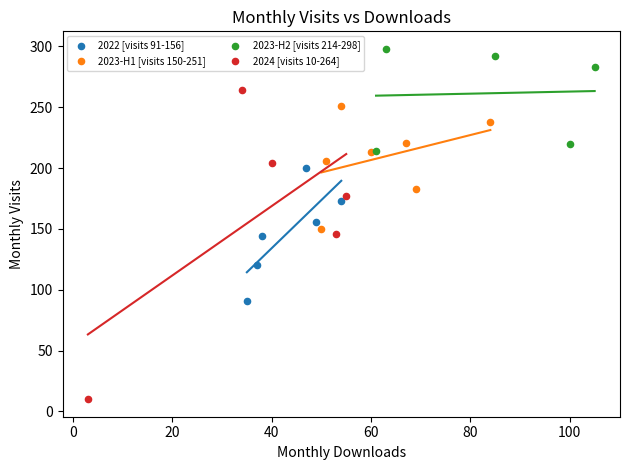

Which series contains the lowest Y value?

2024 [visits 10-264]